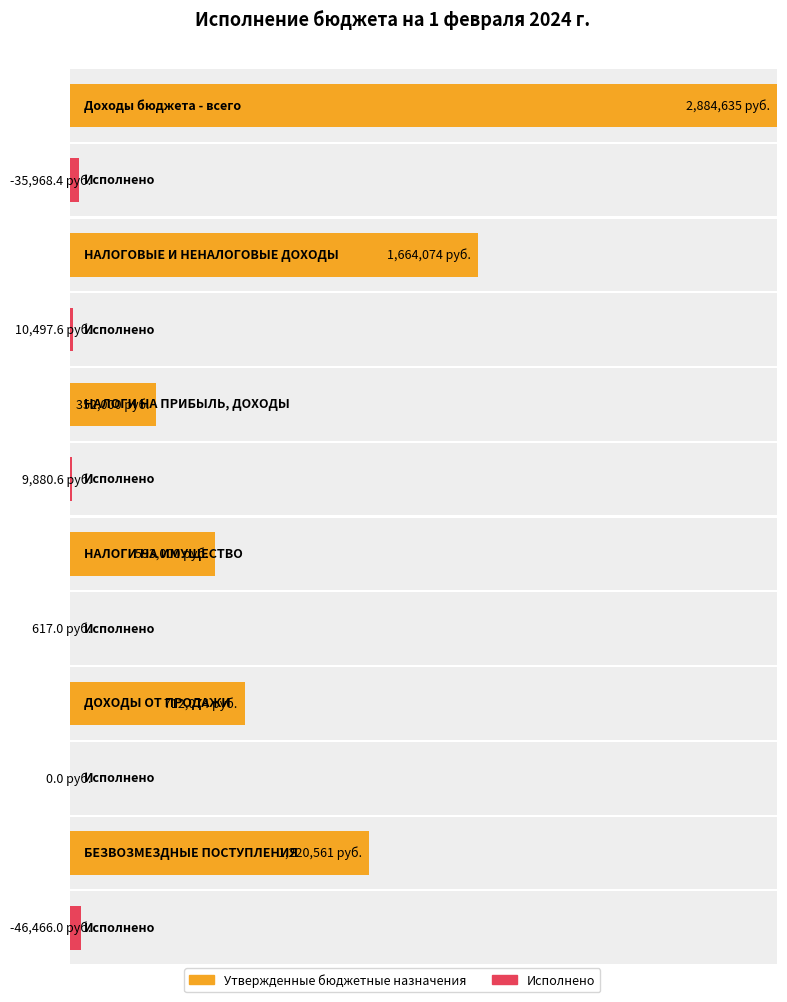

What is the maximum value for Утвержденные бюджетные назначения?

2884635.0